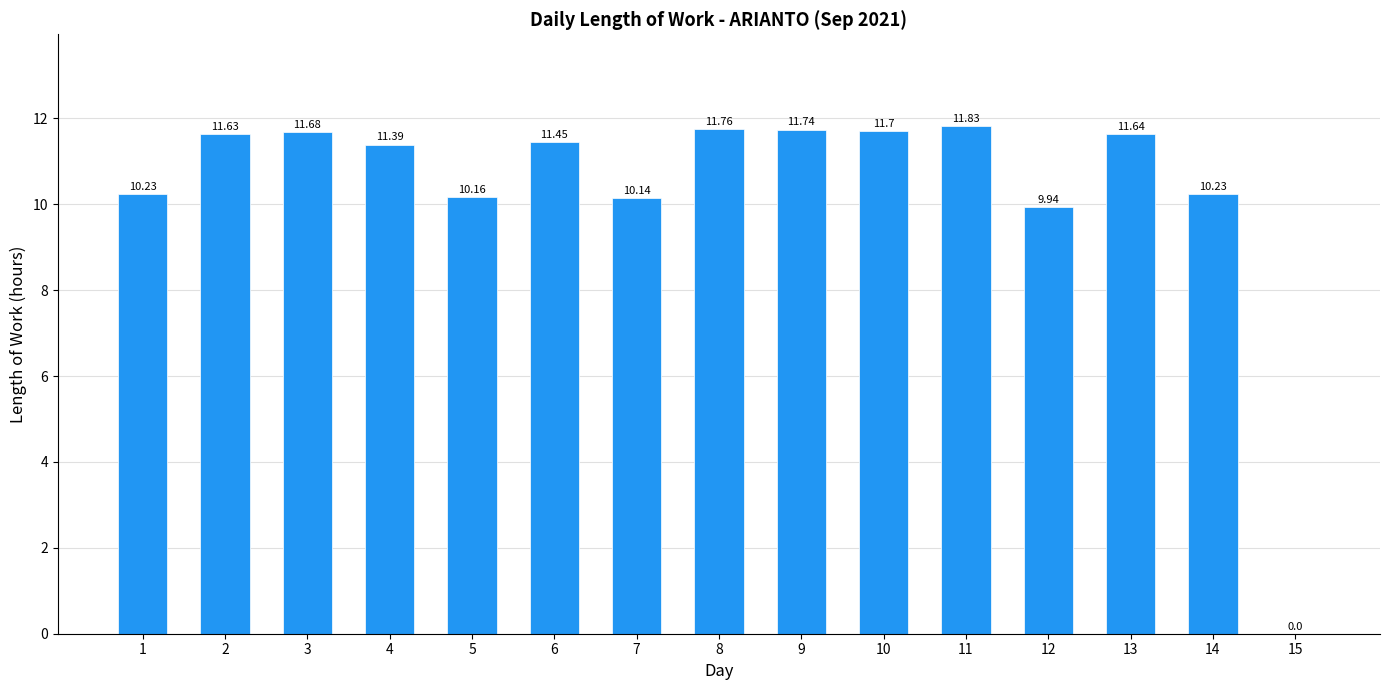

What is the ratio of the value at 6 to the value at 5?

1.1